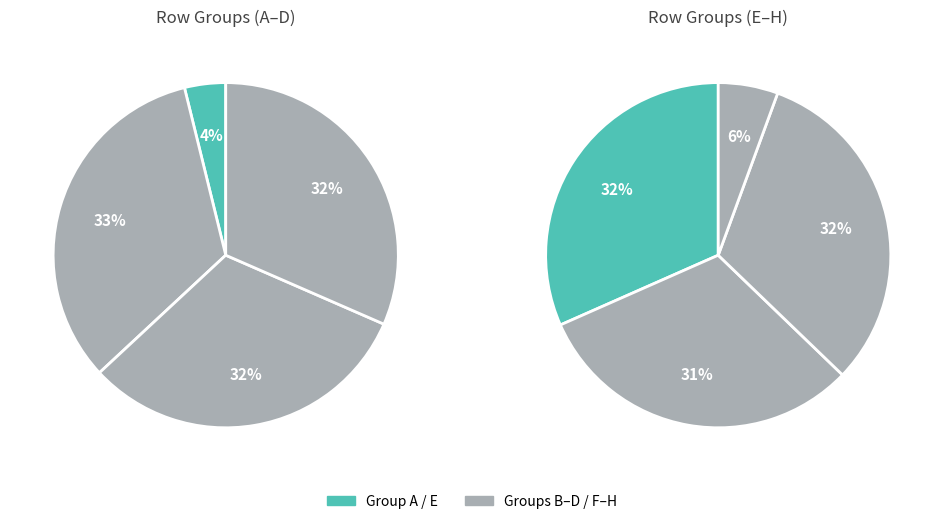

How many segments does this pie chart have?

8